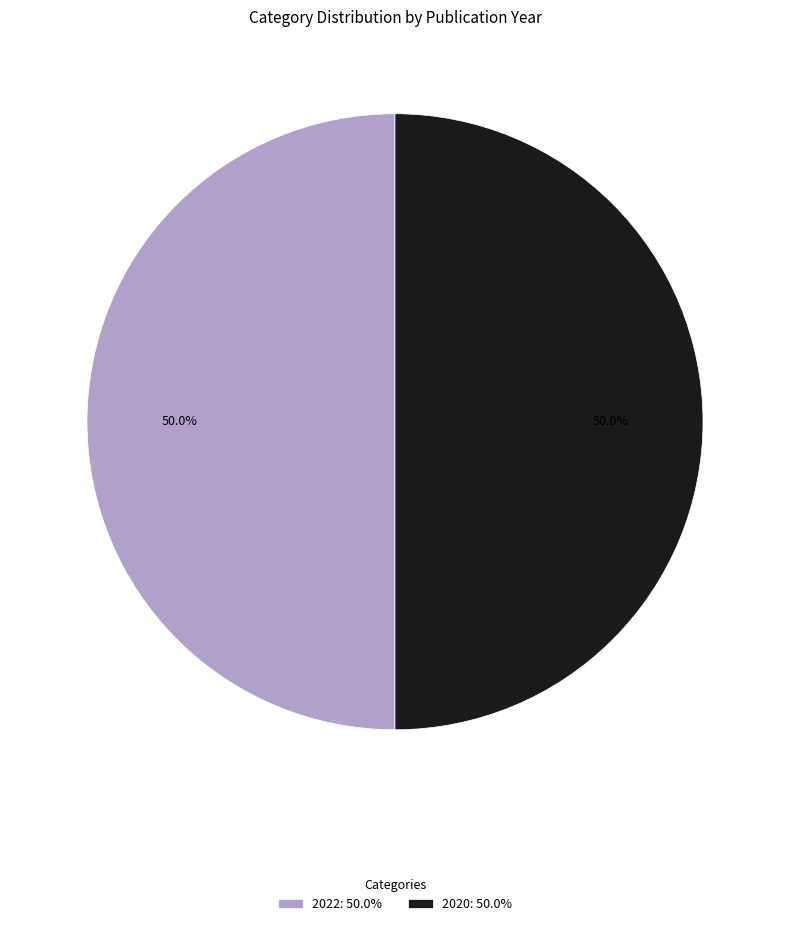

How much of the chart is everything except 2022?

50.0%